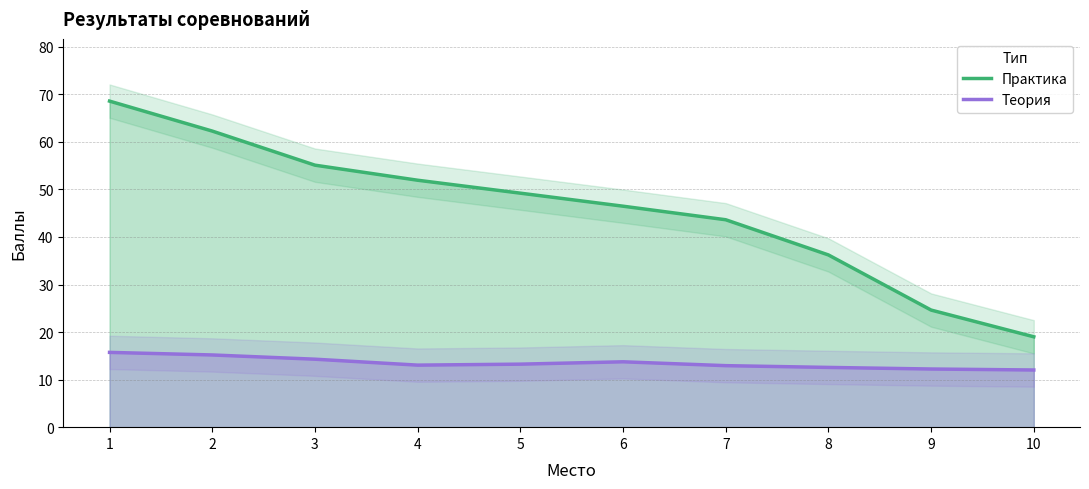

How many lines are shown in the chart?

2